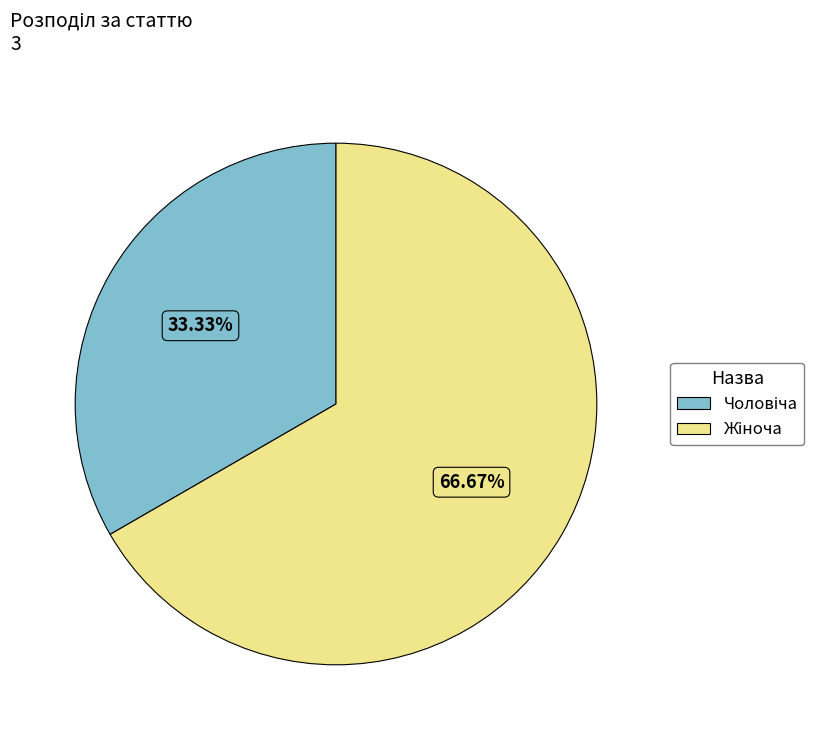

To the nearest percent, what is the difference between the largest and smallest slice percentages?

33%